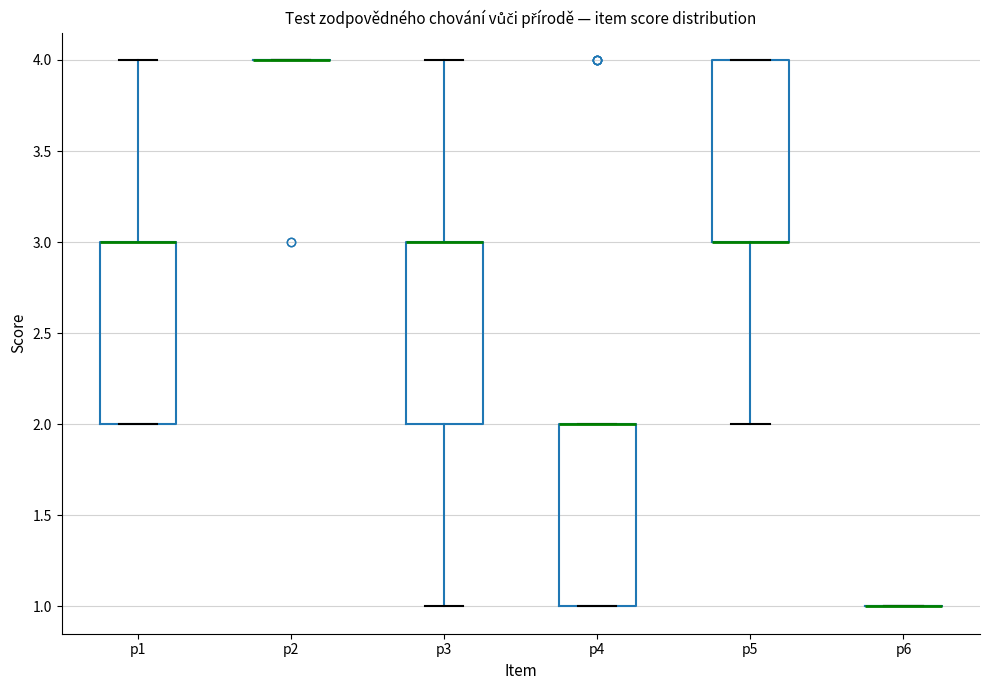

Where is the upper edge of the box for p4 on the y-axis? The values are not printed on the chart, so give them approximately, as read against the axis.

2